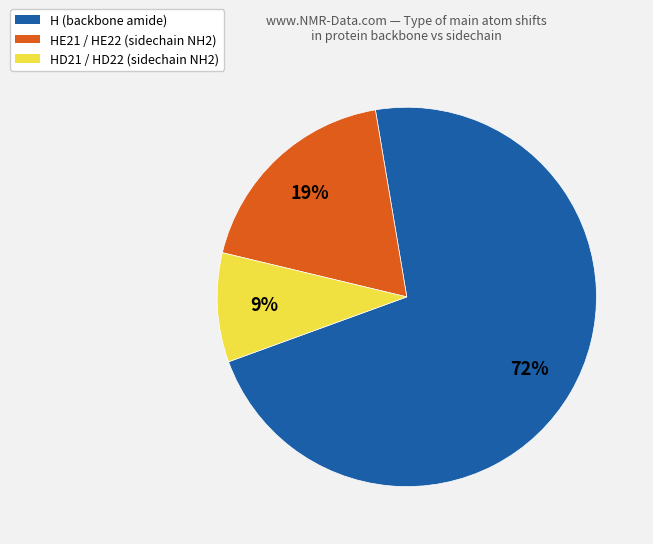

To the nearest percent, what is the difference between the largest and smallest slice percentages?

63%